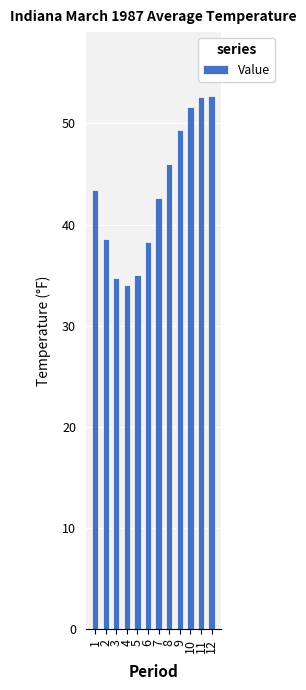

Are the bars grouped side by side (vs. stacked)?

No